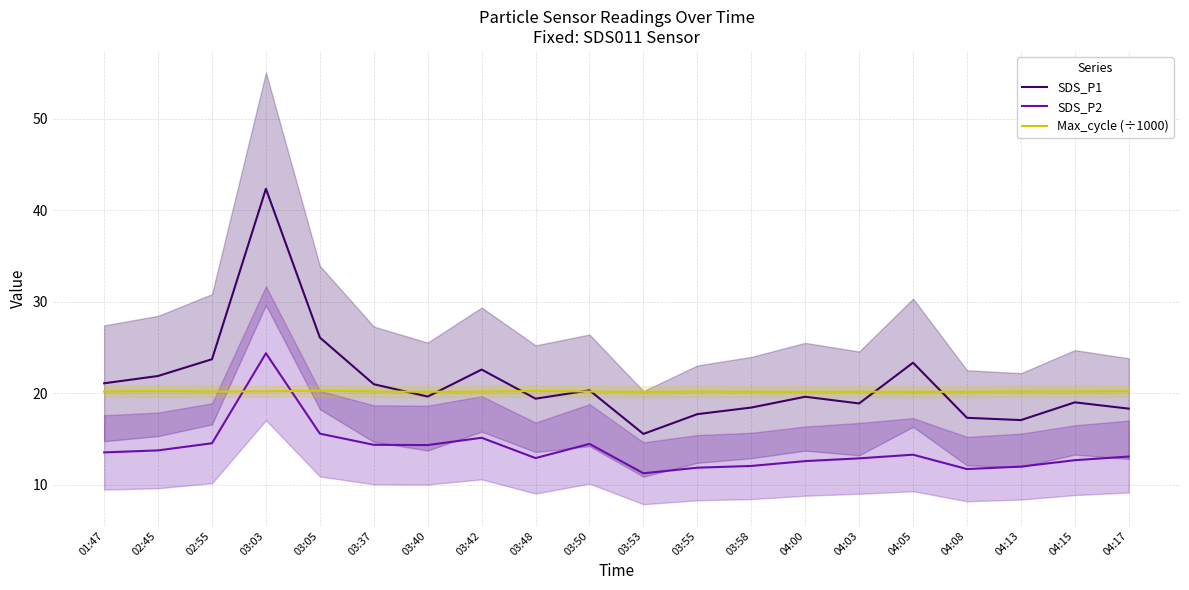

What is the lowest value of the Max_cycle (÷1000) series?

20.2